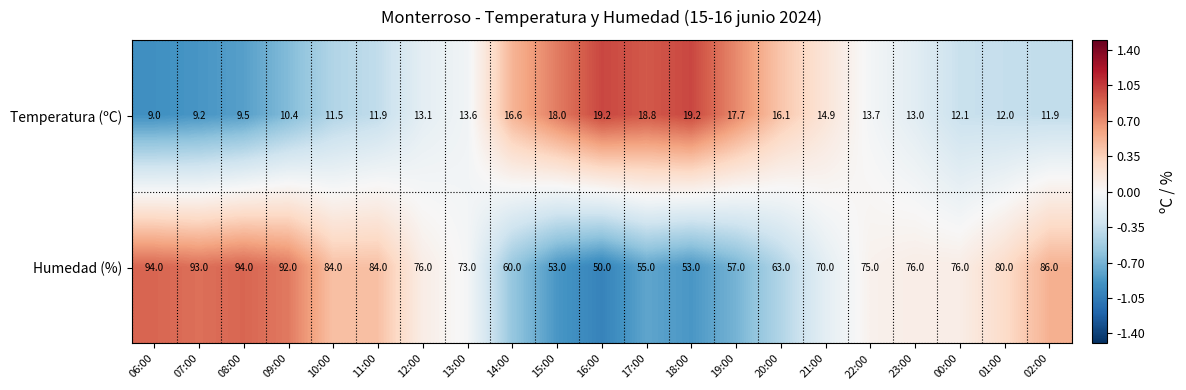

Is it true that Temperatura (ºC) equals 14.9 at 21:00?

True